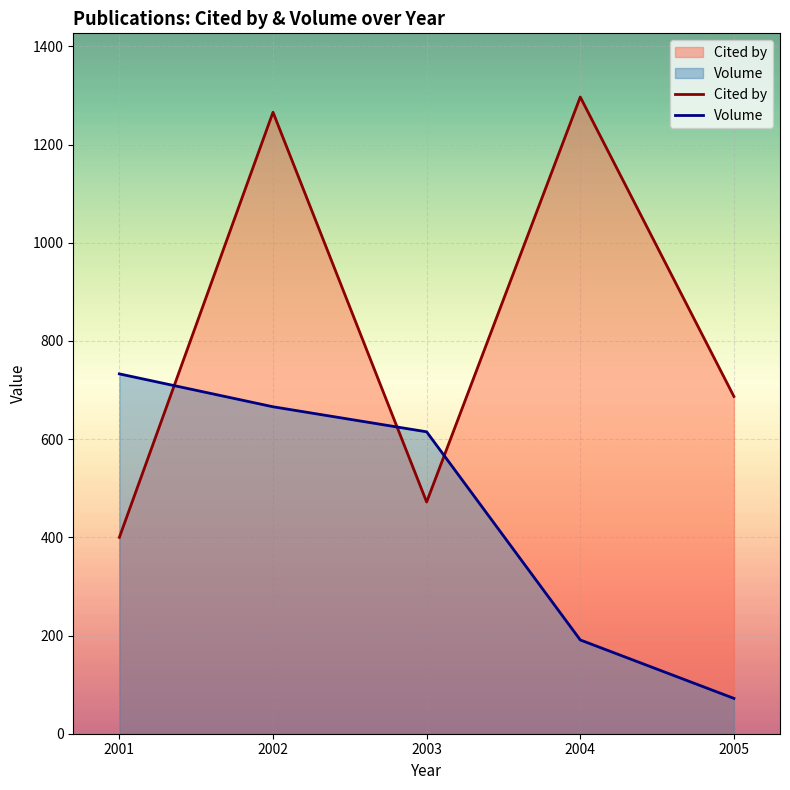

At which category is the sum across all series the highest?

2002